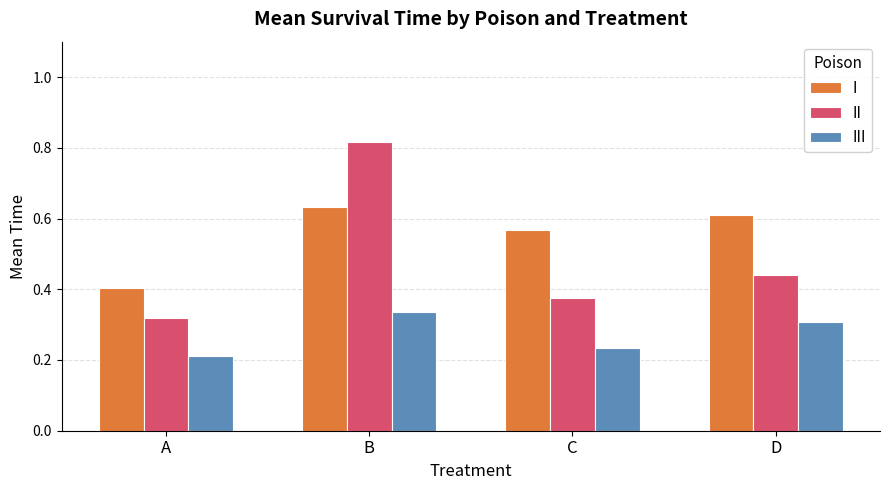

The value of III at B is 0.3. True or false?

True